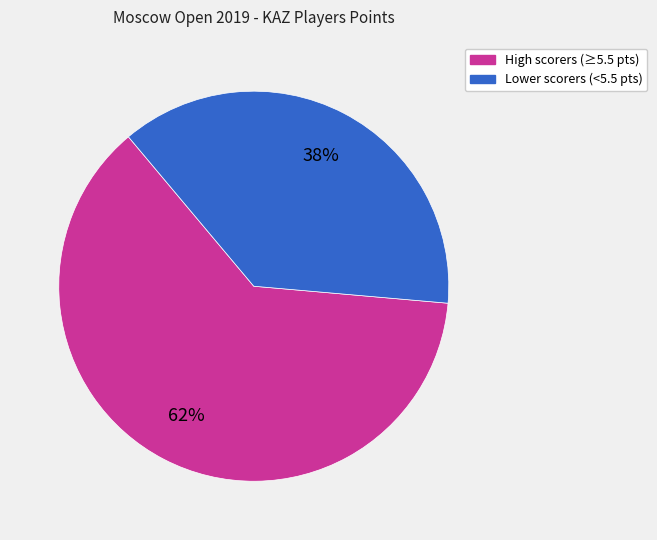

Is there a majority slice in this chart?

Yes